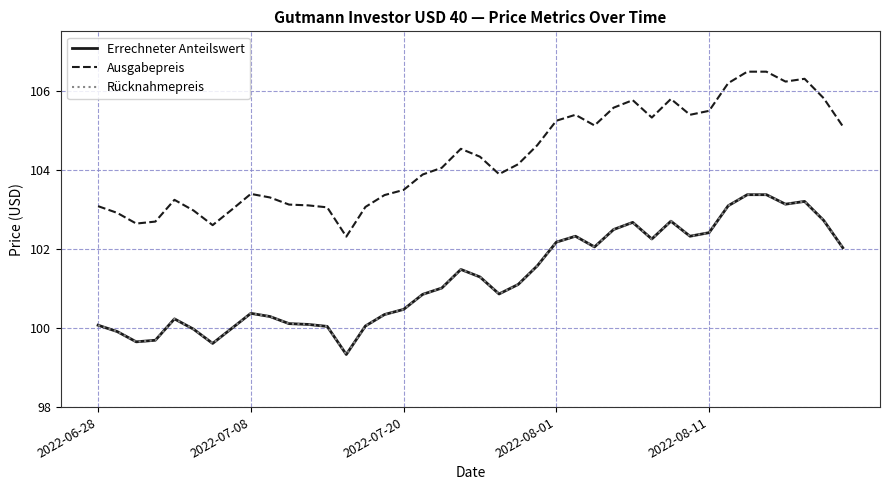

True or false: Rücknahmepreis and Errechneter Anteilswert cross at least once.

False